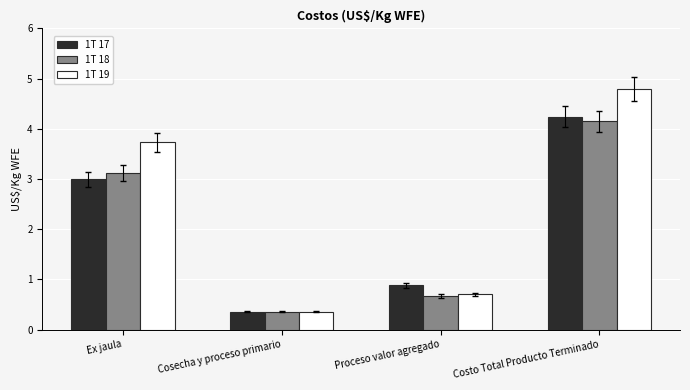

What is the difference between the 1T 19 values at Ex jaula and Cosecha y proceso primario?

3.4